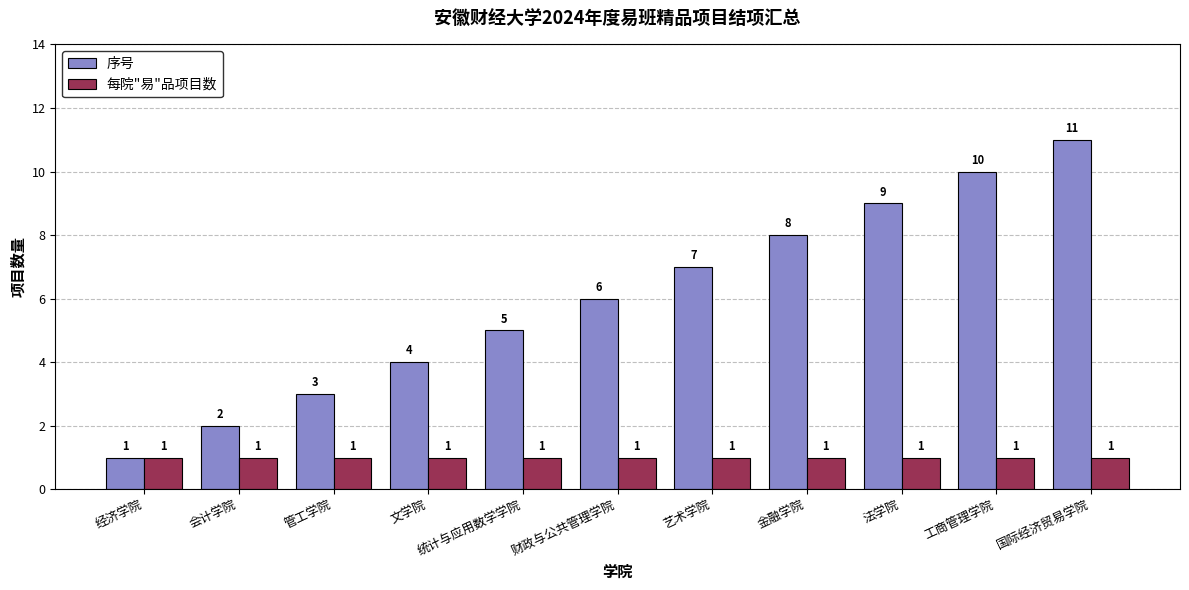

Rank the series by their average value, from lowest to highest.

每院"易"品项目数, 序号